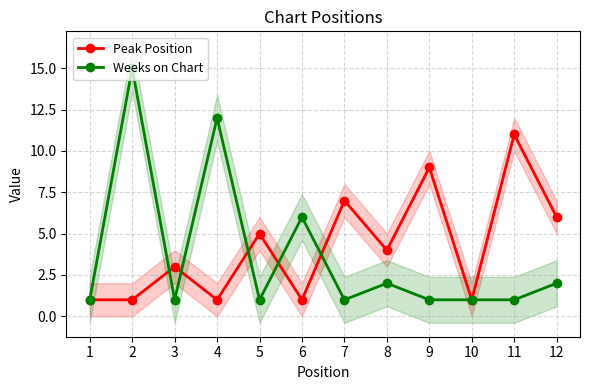

Rank the series by their maximum value, from lowest to highest.

Peak Position, Weeks on Chart